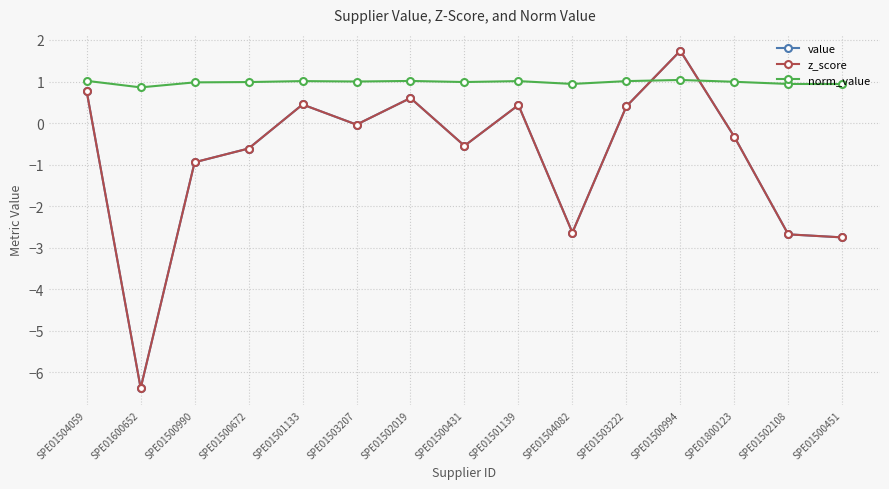

Reading right to left, what are all the values shown in this chart?

value: SPE01500451=-2.8	SPE01502108=-2.7	SPE01800123=-0.3	SPE01500994=1.7	SPE01503222=0.4	SPE01504082=-2.6	SPE01501139=0.4	SPE01500431=-0.5	SPE01502019=0.6	SPE01503207=-0.0	SPE01501133=0.4	SPE01500672=-0.6	SPE01500990=-0.9	SPE01600652=-6.4	SPE01504059=0.8
z_score: SPE01500451=-2.8	SPE01502108=-2.7	SPE01800123=-0.3	SPE01500994=1.7	SPE01503222=0.4	SPE01504082=-2.6	SPE01501139=0.4	SPE01500431=-0.5	SPE01502019=0.6	SPE01503207=-0.0	SPE01501133=0.4	SPE01500672=-0.6	SPE01500990=-0.9	SPE01600652=-6.4	SPE01504059=0.8
norm_value: SPE01500451=0.9	SPE01502108=0.9	SPE01800123=1.0	SPE01500994=1.0	SPE01503222=1.0	SPE01504082=0.9	SPE01501139=1.0	SPE01500431=1.0	SPE01502019=1.0	SPE01503207=1.0	SPE01501133=1.0	SPE01500672=1.0	SPE01500990=1.0	SPE01600652=0.9	SPE01504059=1.0